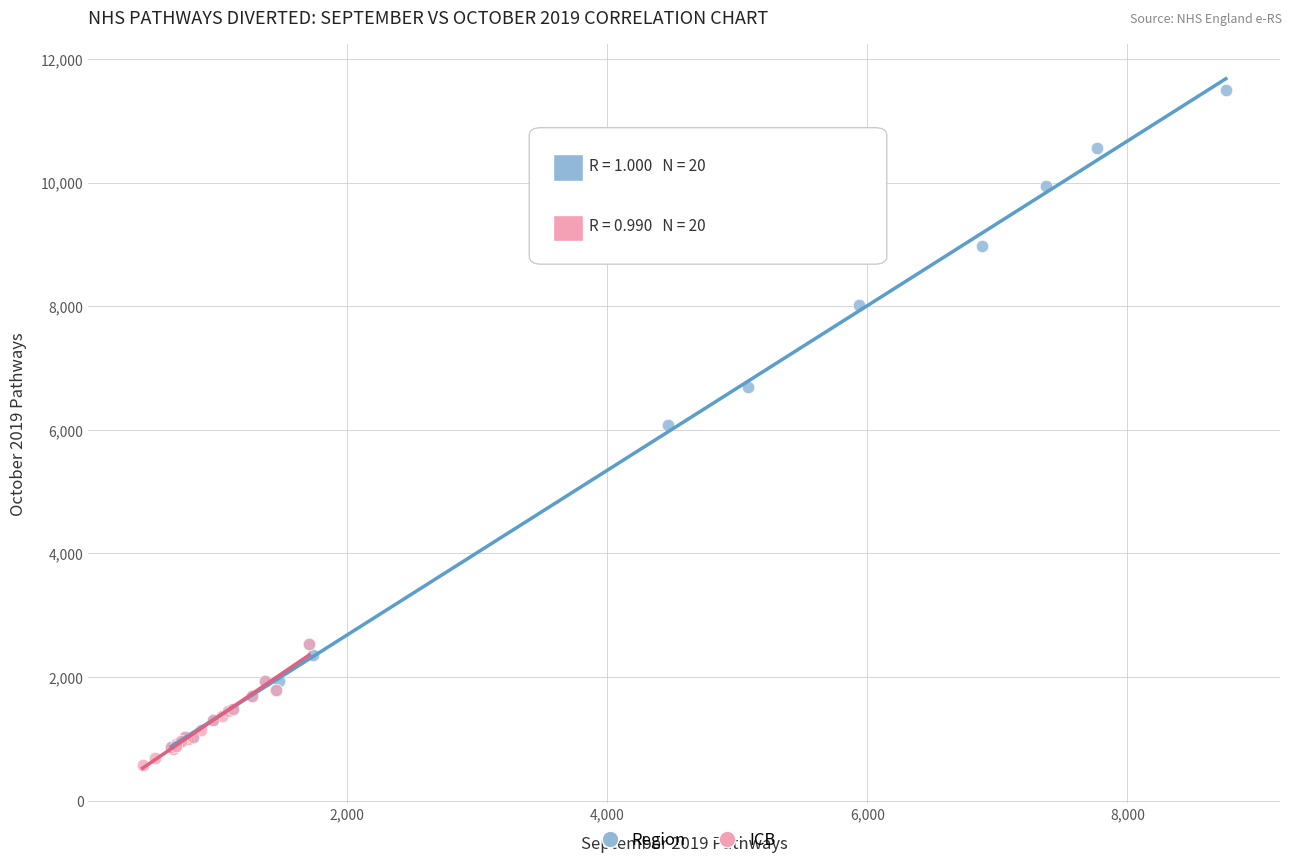

Which series reaches the maximum Y coordinate?

Region